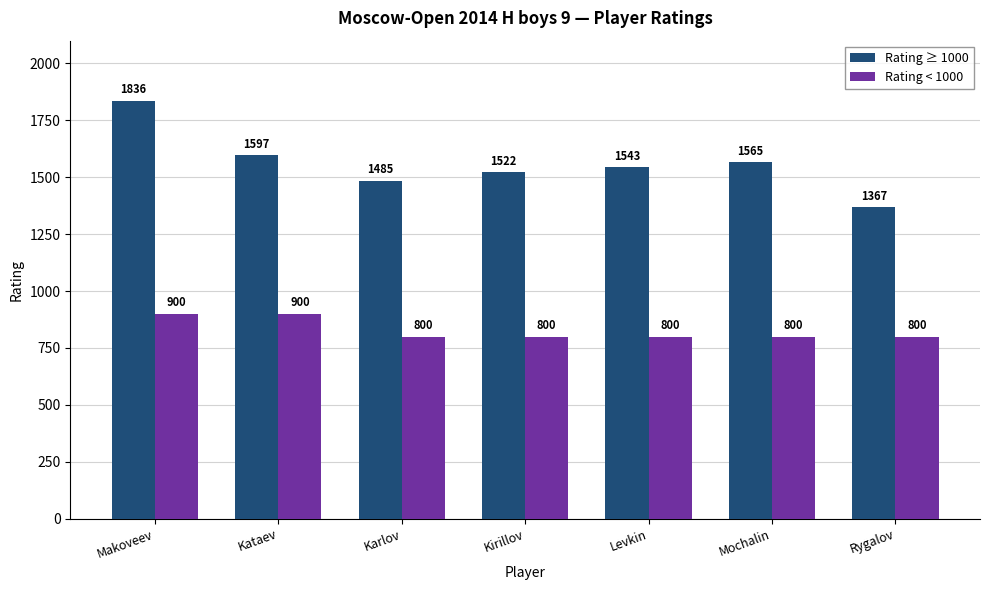

What position from the right is Rygalov?

1